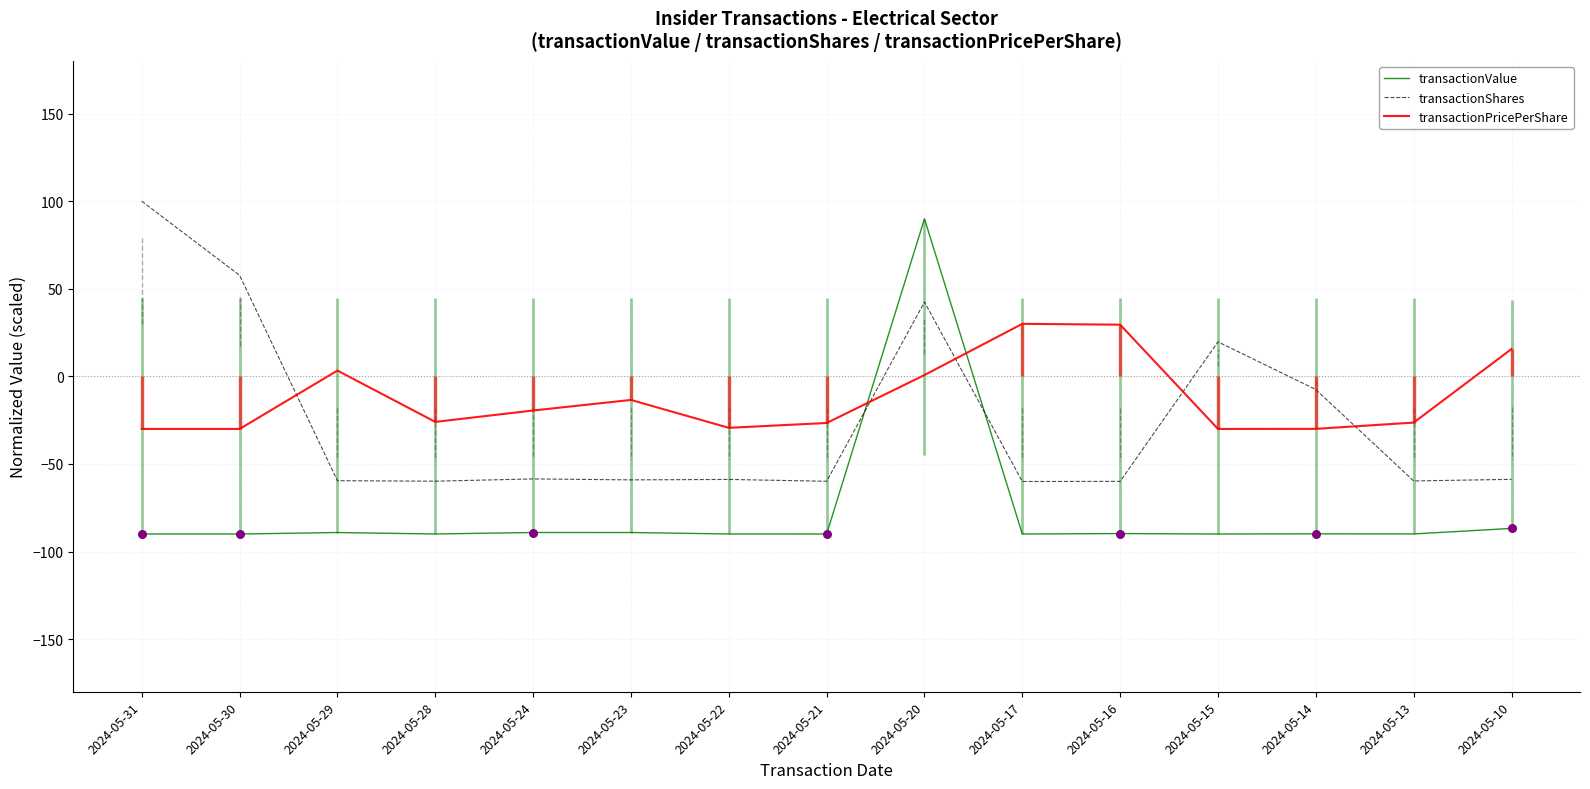

Which series has the widest spread of Y values?

transactionValue